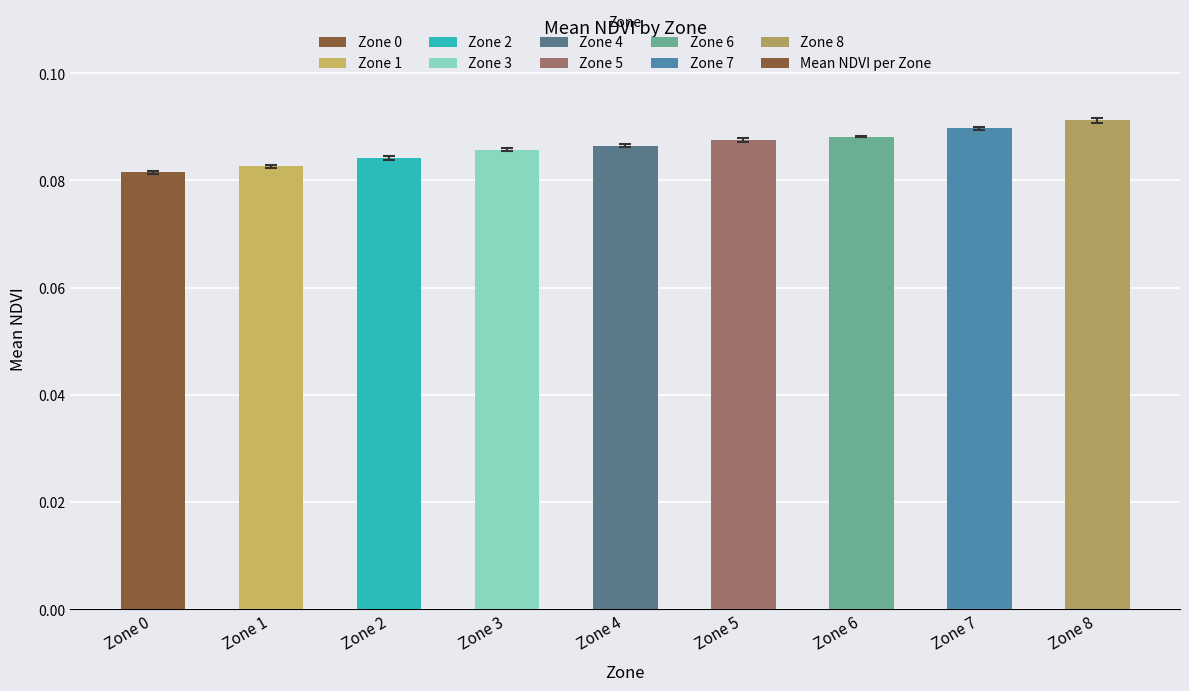

Does the chart contain any negative values?

No